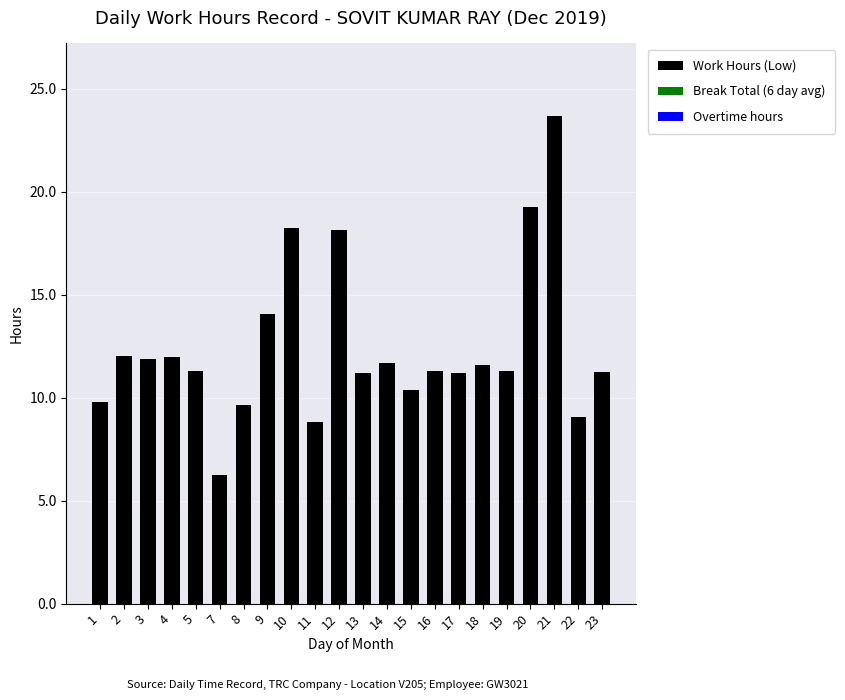

How many data points does each series have?

22